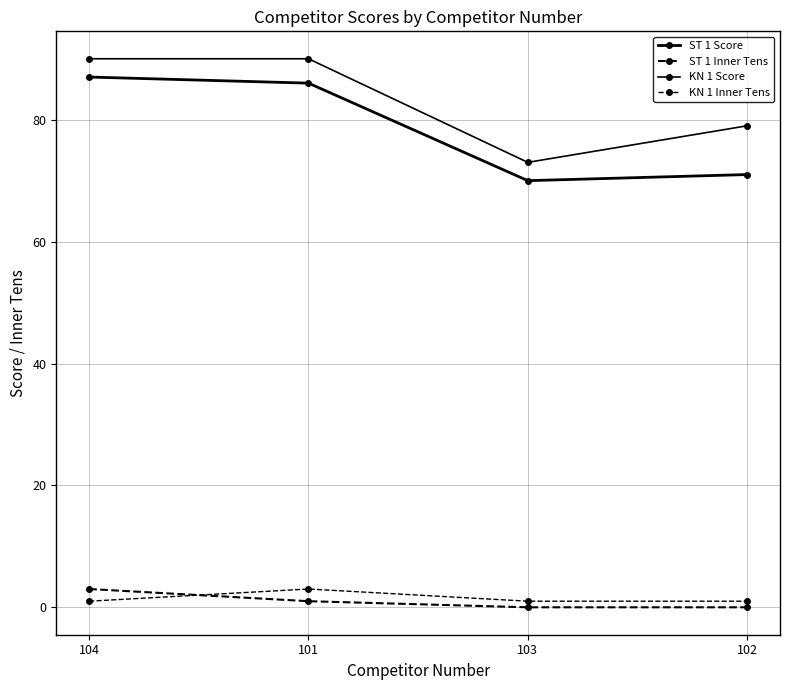

At how many categories does at least one series exceed 89?

2